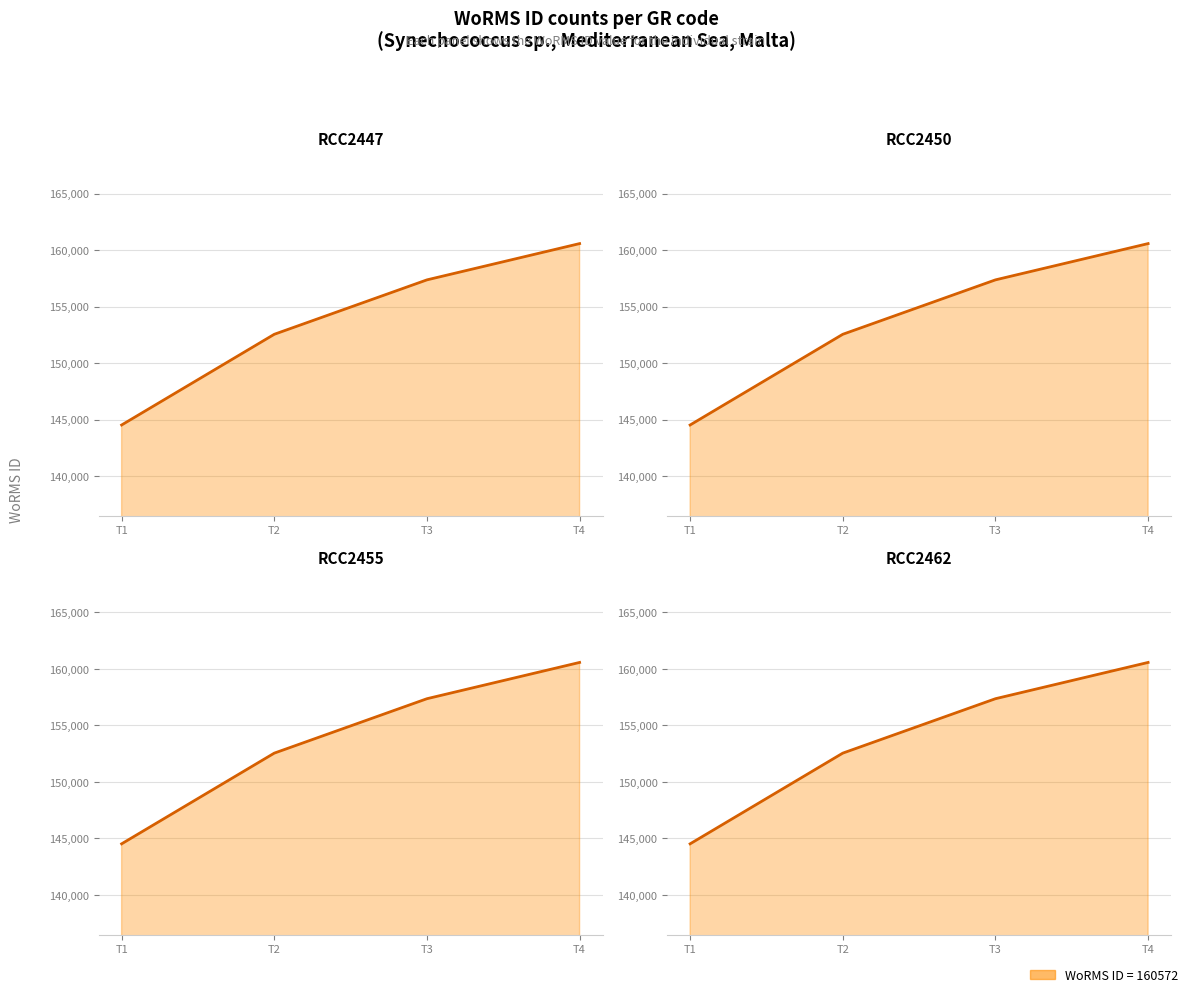

How many values in the RCC2447 (line) series are below 157360?

2